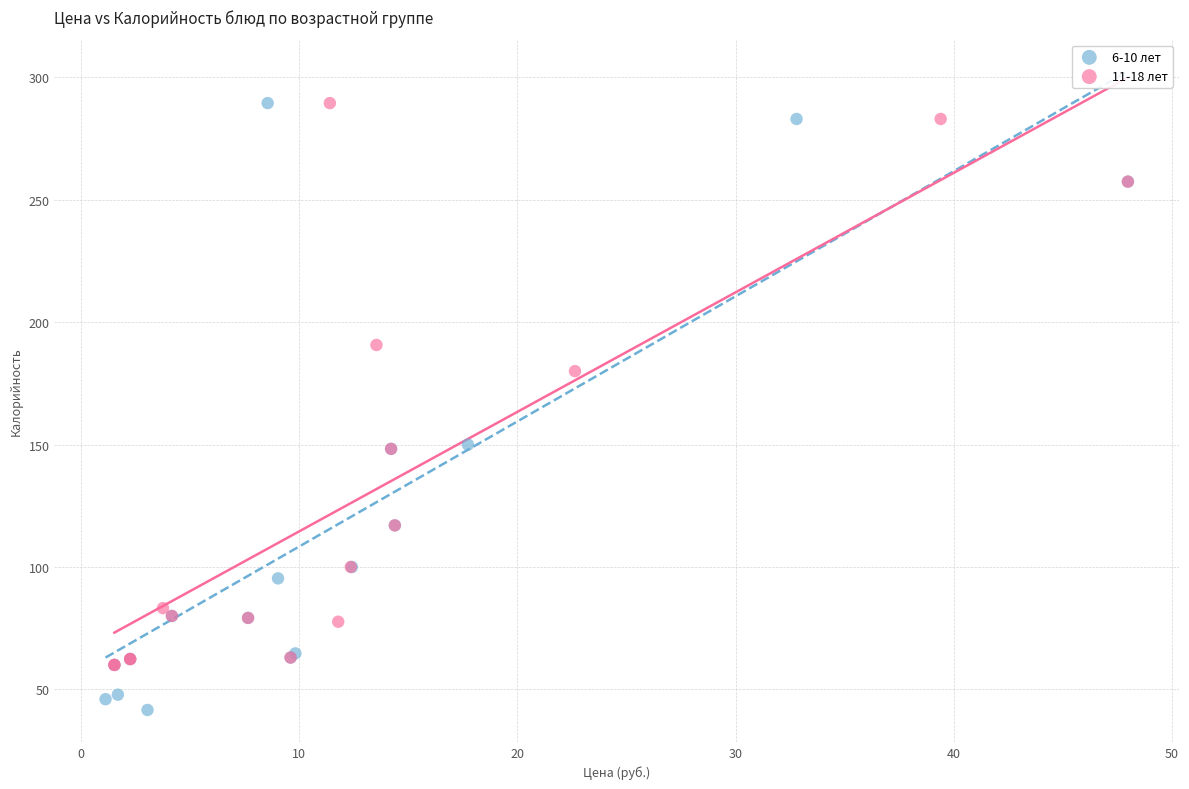

Which series contains the lowest Y value?

6-10 лет